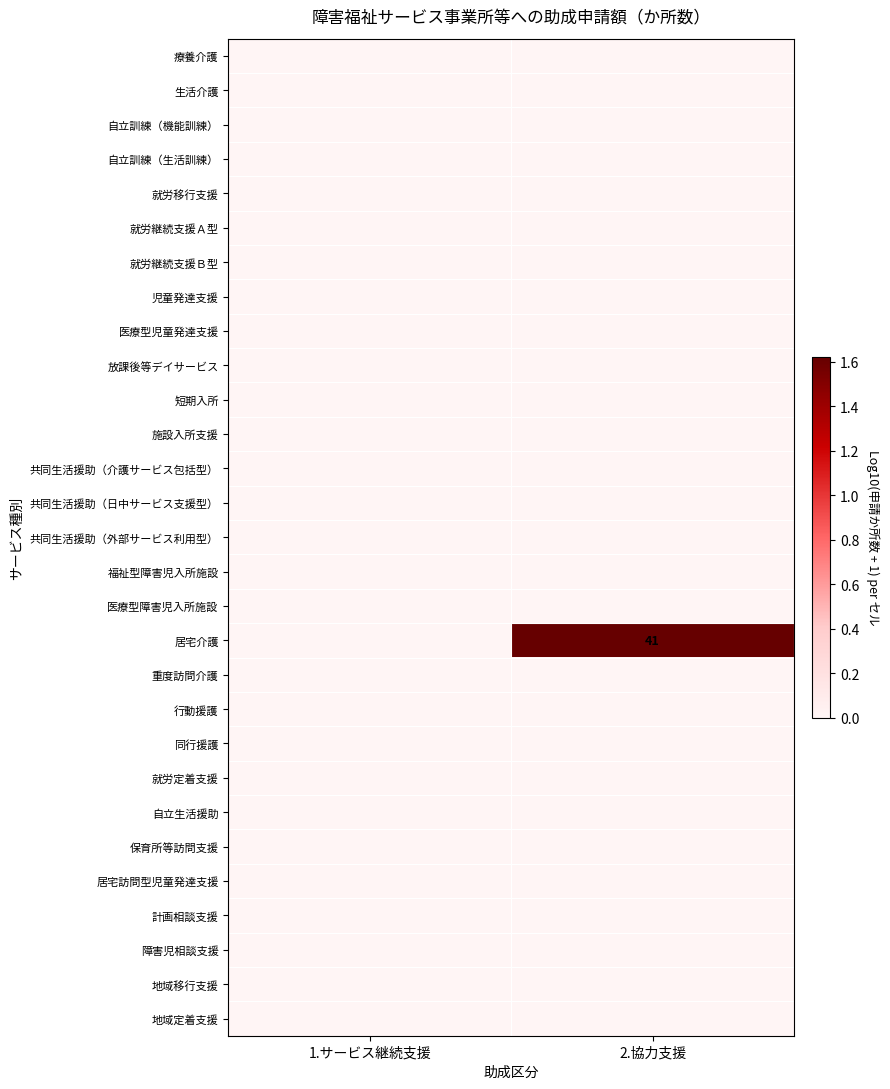

The 居宅介護 series shows 21 at 2.協力支援. True or false?

False